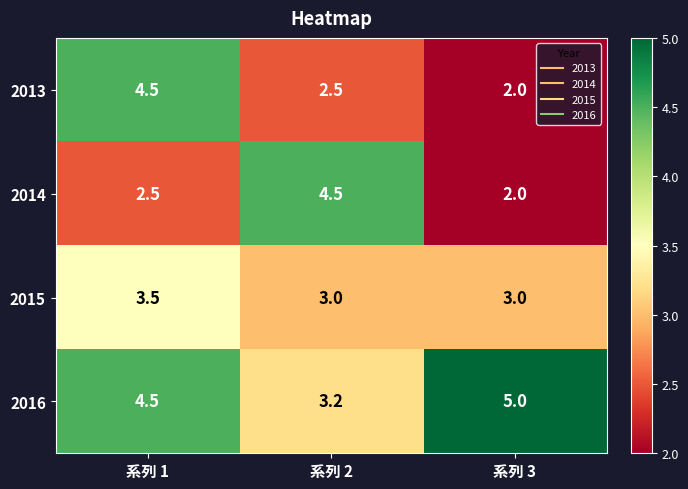

What is the average value of the 2016 series?

4.2